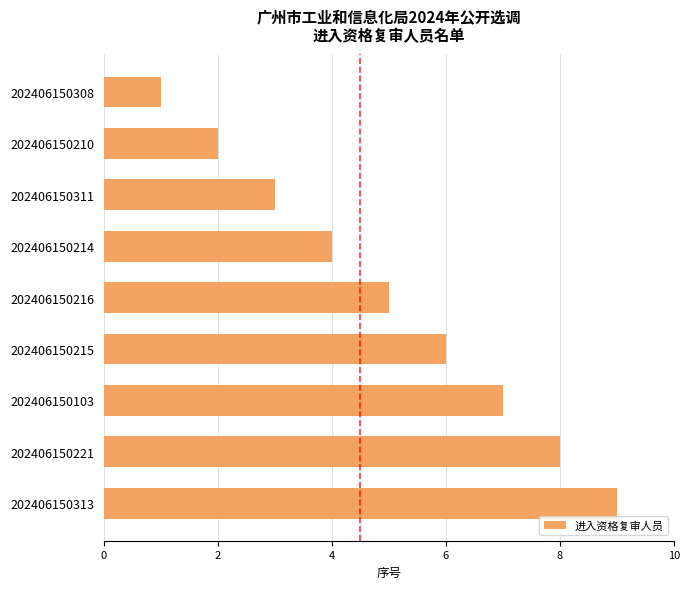

What position from the bottom is 202406150308?

9